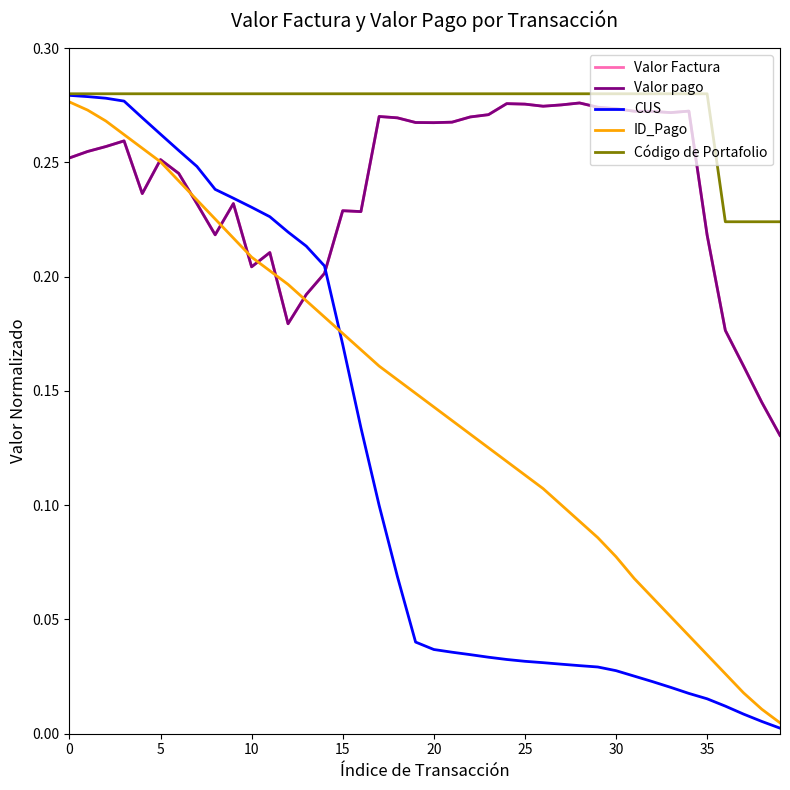

How many times do Valor pago and ID_Pago cross each other?

7